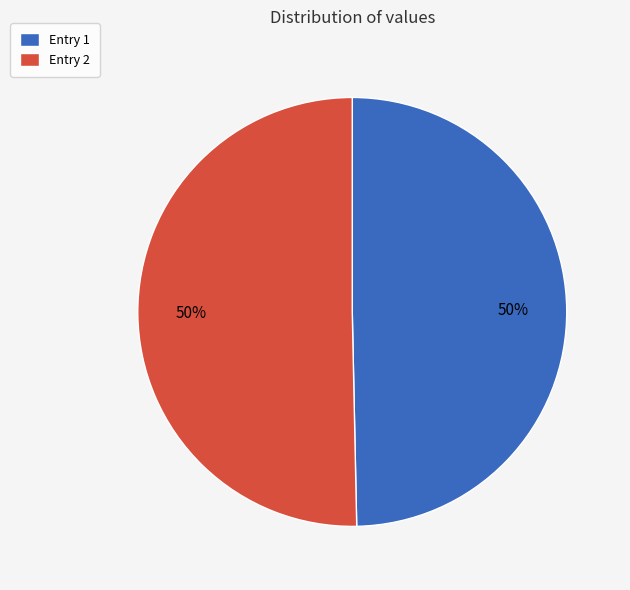

Approximately how many times larger is the value at Entry 1 compared to Entry 2?

1.0